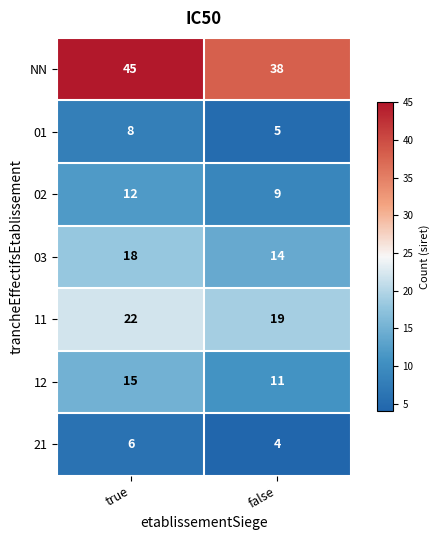

Which series has the largest range (max minus min)?

NN